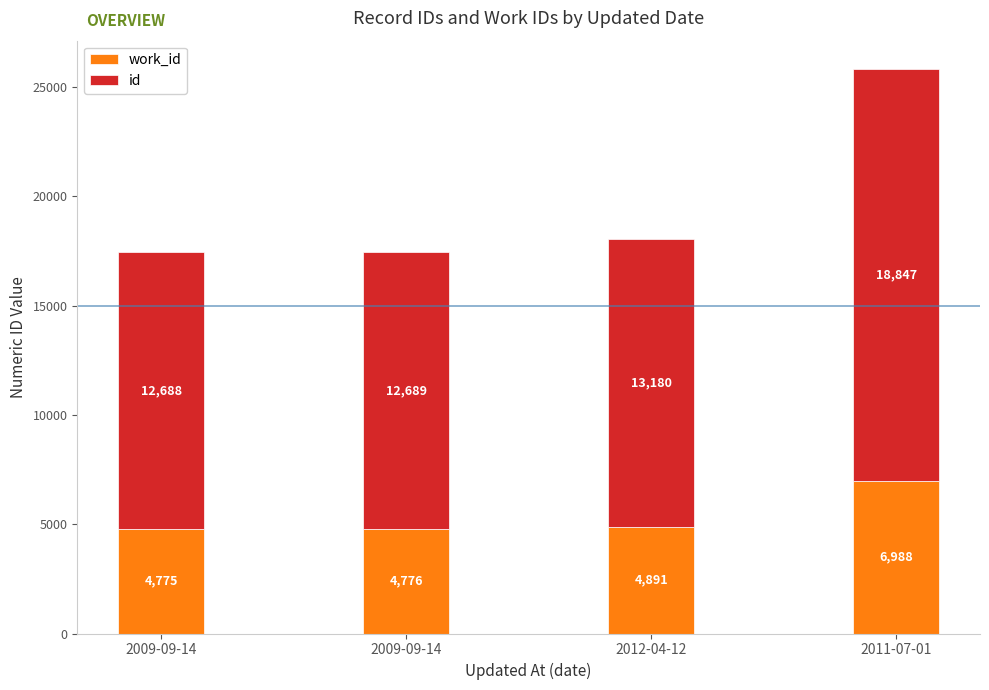

What is the difference between the second highest and minimum values in the work_id series?

116